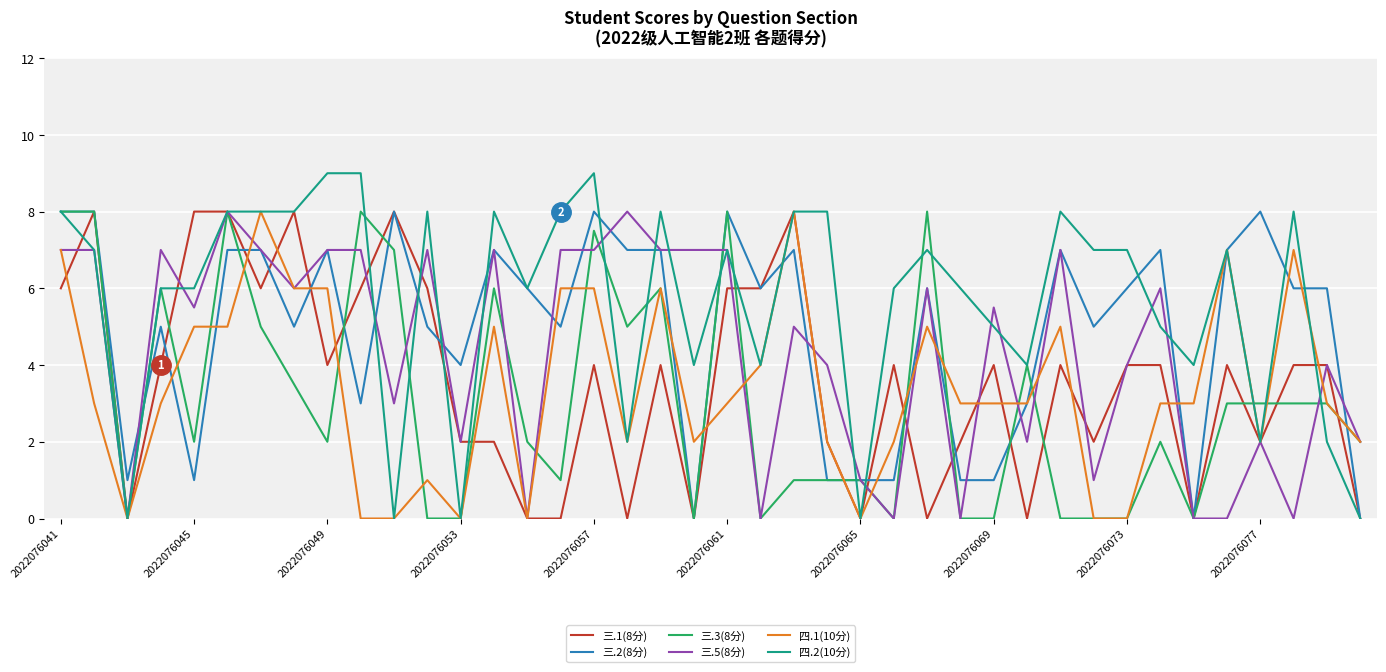

What is the highest value of the 三.5(8分) series?

8.0